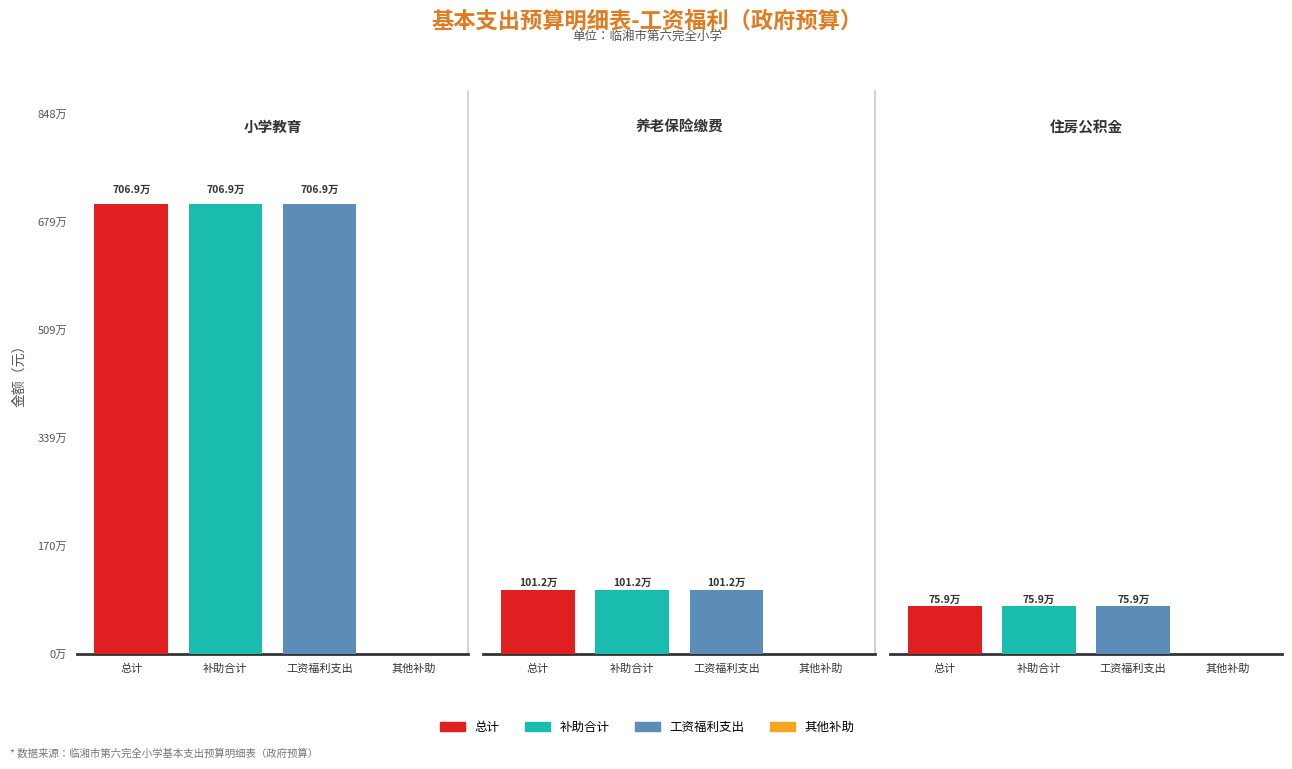

True or false: 总计 has a value of 758795.0 at 住房公积金.

True